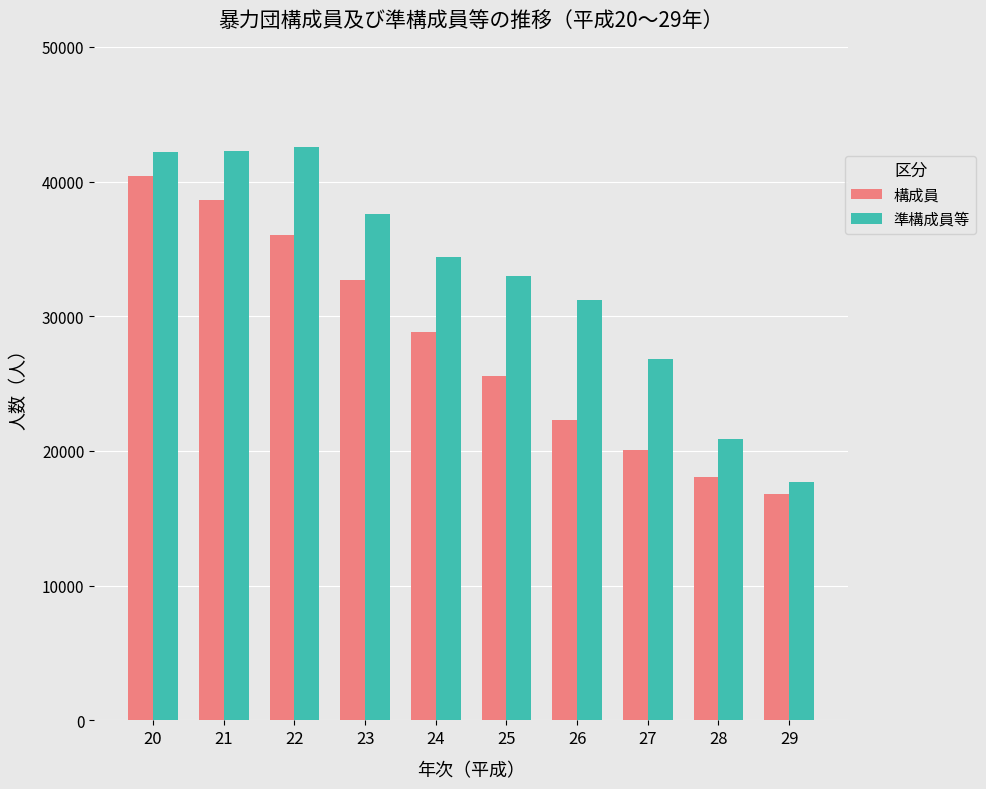

What is the highest value of the 構成員 series?

40400